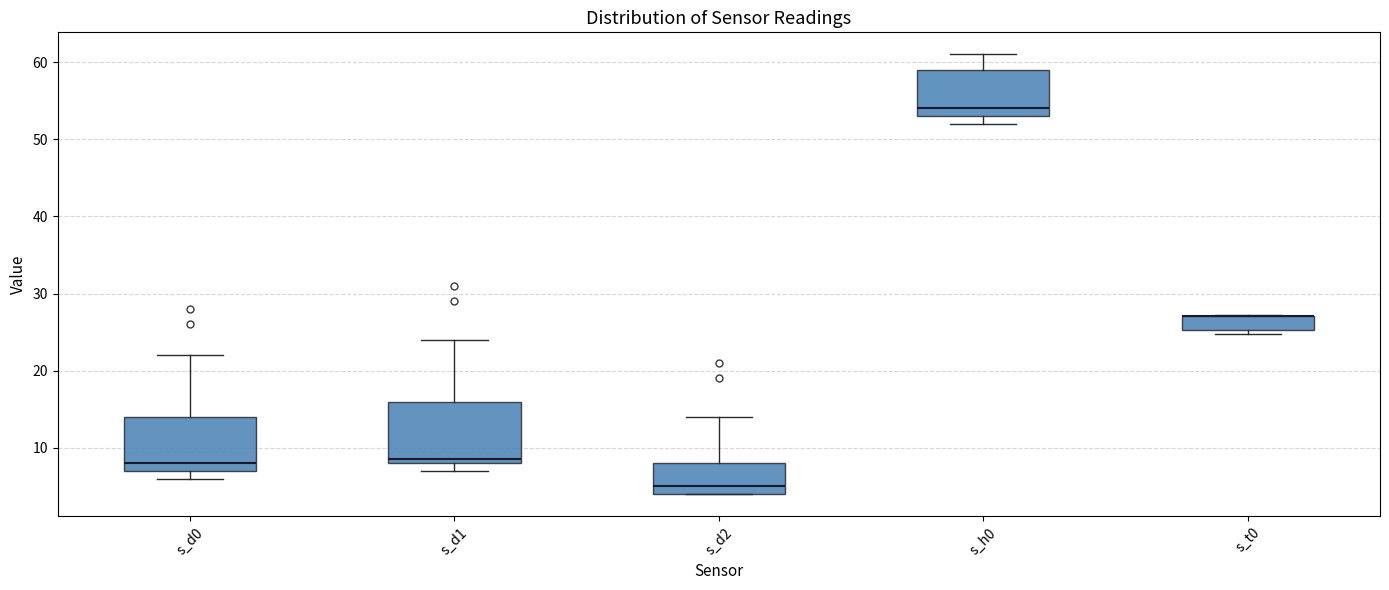

Reading left to right, read every box against the y-axis: the position of its median line, the range the box covers, and the ends of its whiskers. The values are not printed on the chart, so give them approximately, as read against the axis.

s_d0: median 8, box 7 to 14, whiskers 6 to 22
s_d1: median 9, box 8 to 16, whiskers 7 to 24
s_d2: median 5, box 4 to 8, whiskers 4 to 14
s_h0: median 54, box 53 to 59, whiskers 52 to 61
s_t0: median 27 (drawn on the box's upper edge), box 25 to 27, whiskers 25 (just below the box's lower edge) to 27